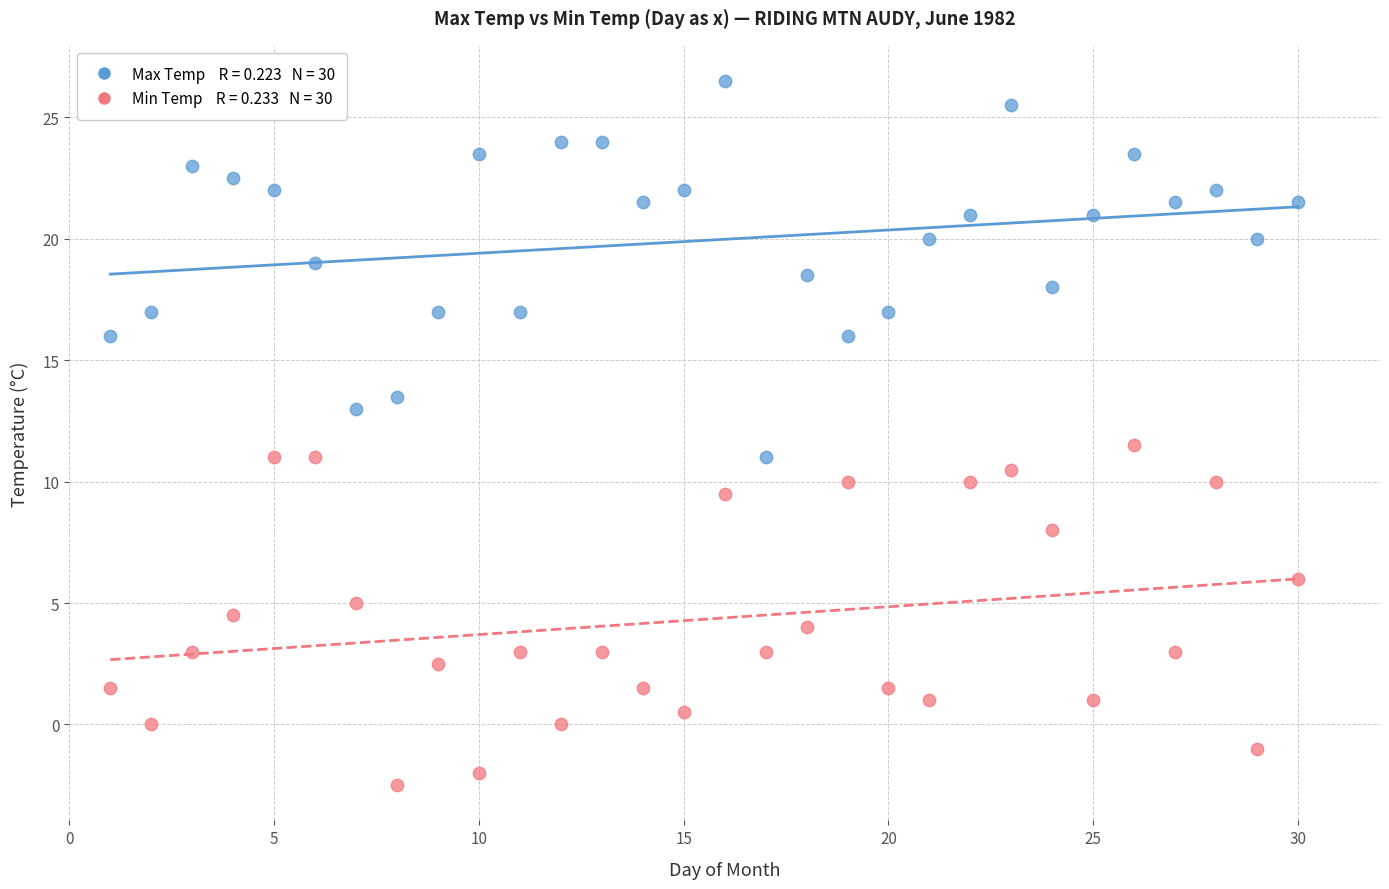

Across all series, what Y value is closest to 12?

11.5